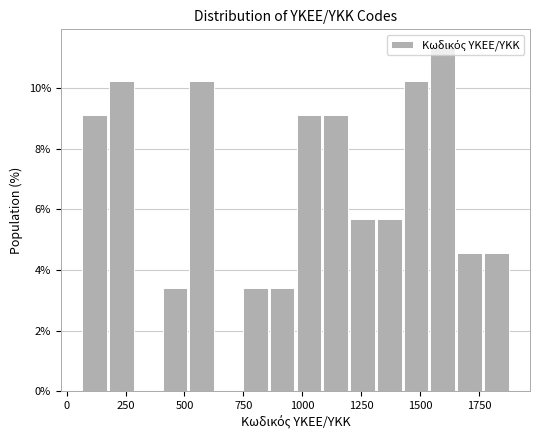

Around what value on the x-axis is the tallest bar? Give the approximate position of its centre, as read against the axis.

1600